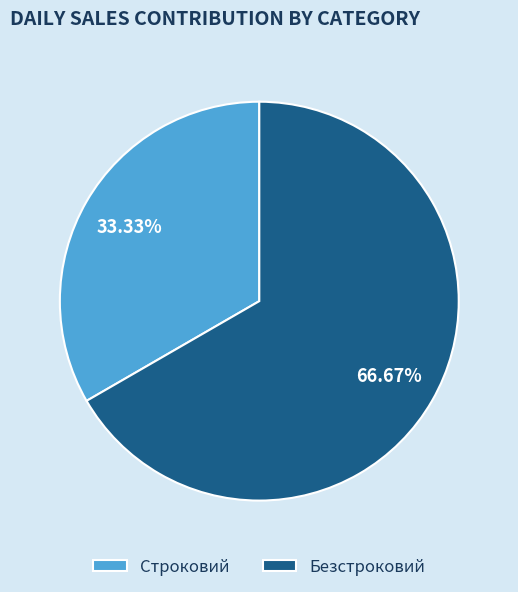

Is there any slice that represents more than half of the pie?

Yes